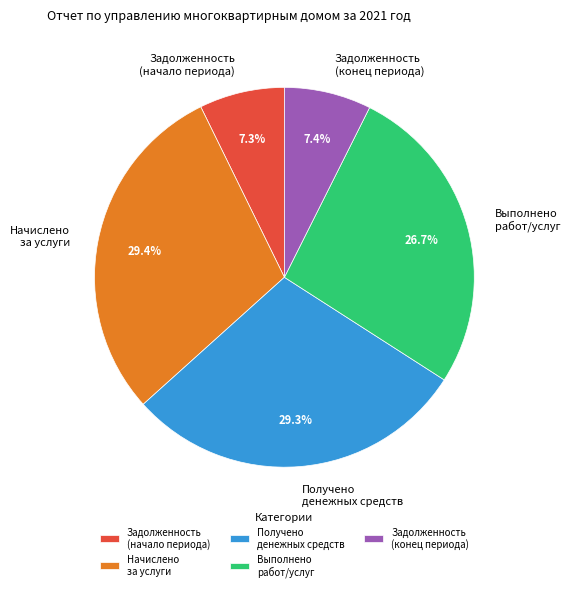

How many slices are in this pie chart?

5